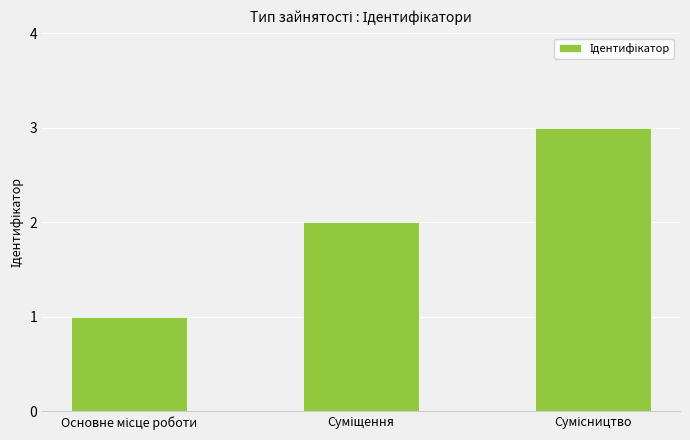

What is the sum of all values?

6